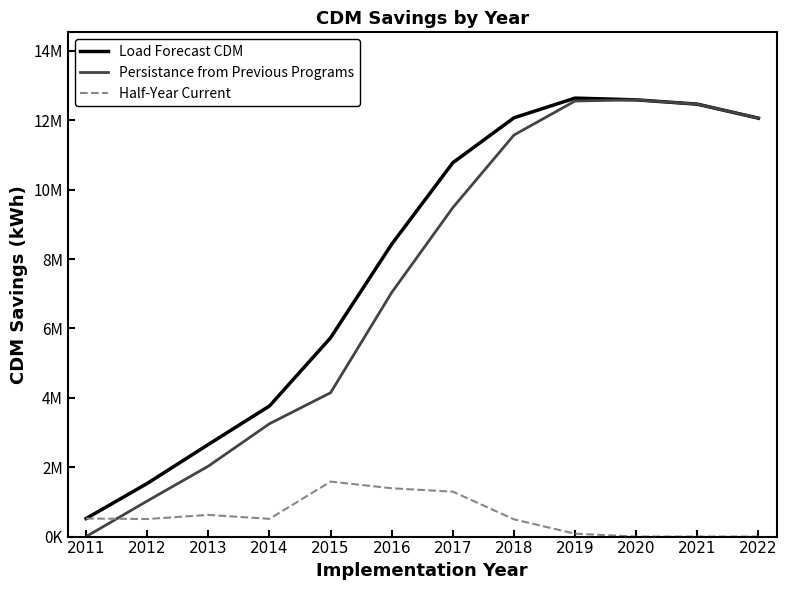

Which series has the largest range (max minus min)?

Persistance from Previous Programs